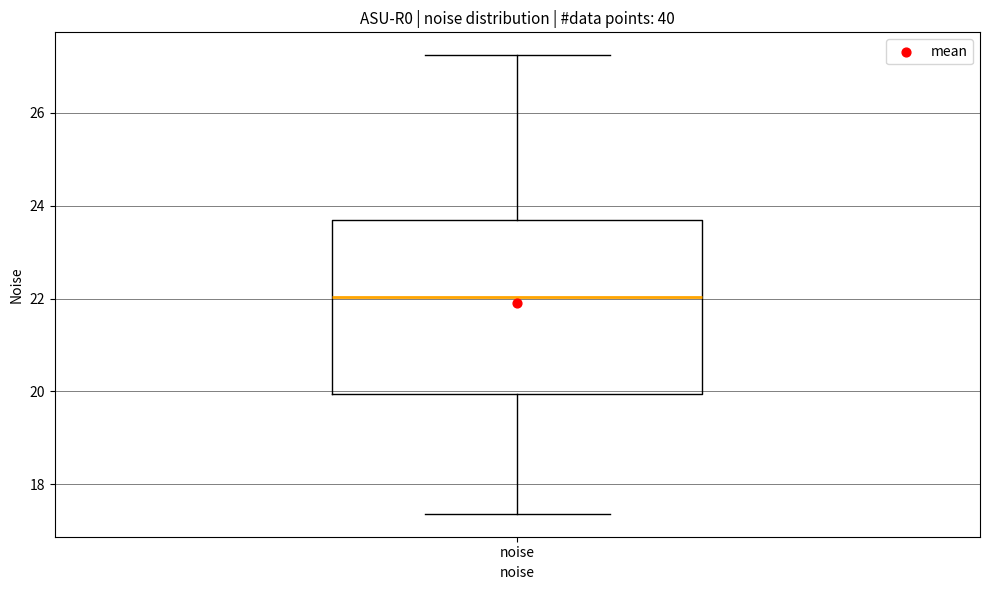

Transcribe this box plot: give where the median line is, the range the box spans, and where the two whiskers end, as read against the y-axis. The values are not printed on the chart, so give them approximately, as read against the axis.

median 22.0, box 20.0 to 23.6, whiskers 17.4 to 27.2